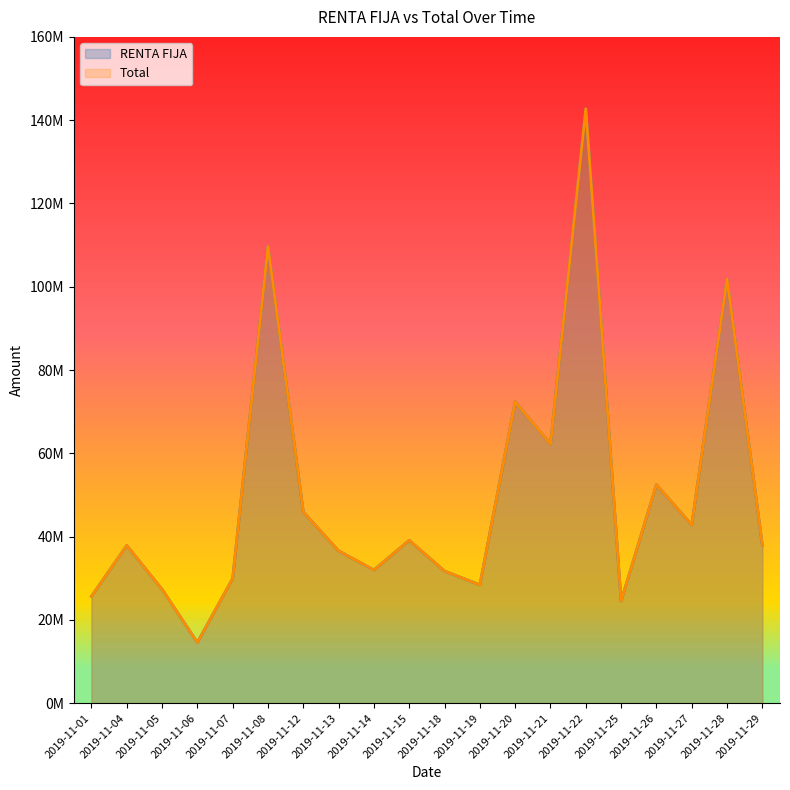

True or false: RENTA FIJA has more than 1 points higher than both neighbors.

True